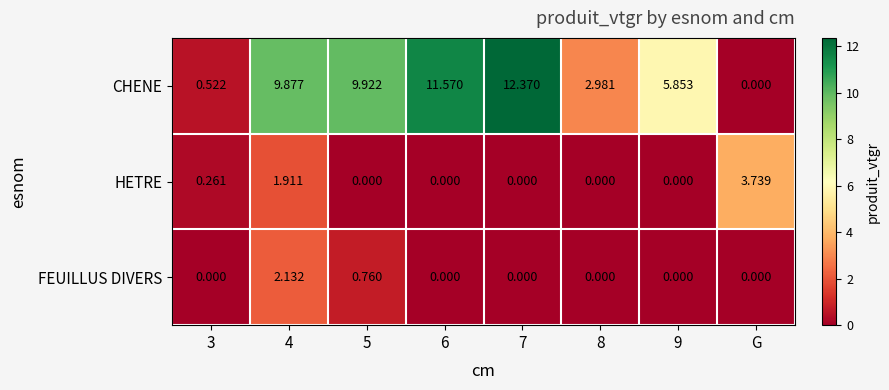

At 3, list the series in order from smallest to largest.

FEUILLUS DIVERS, HETRE, CHENE